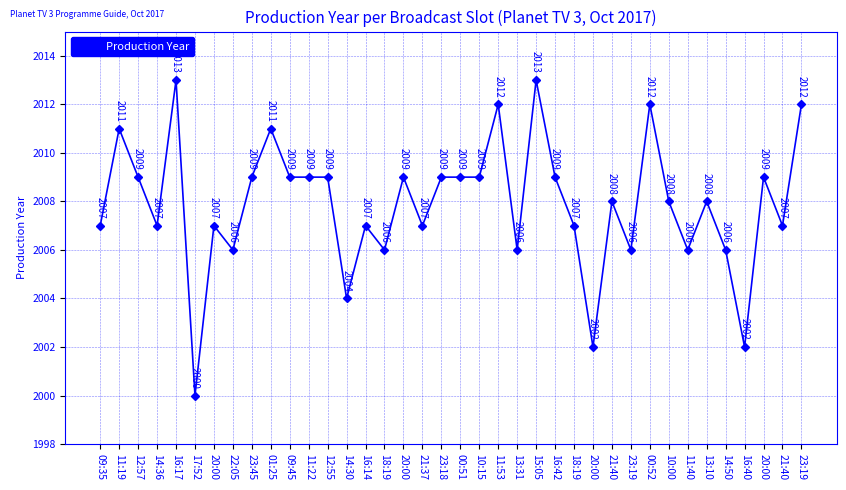

Is this an area chart (filled region under the line)?

No